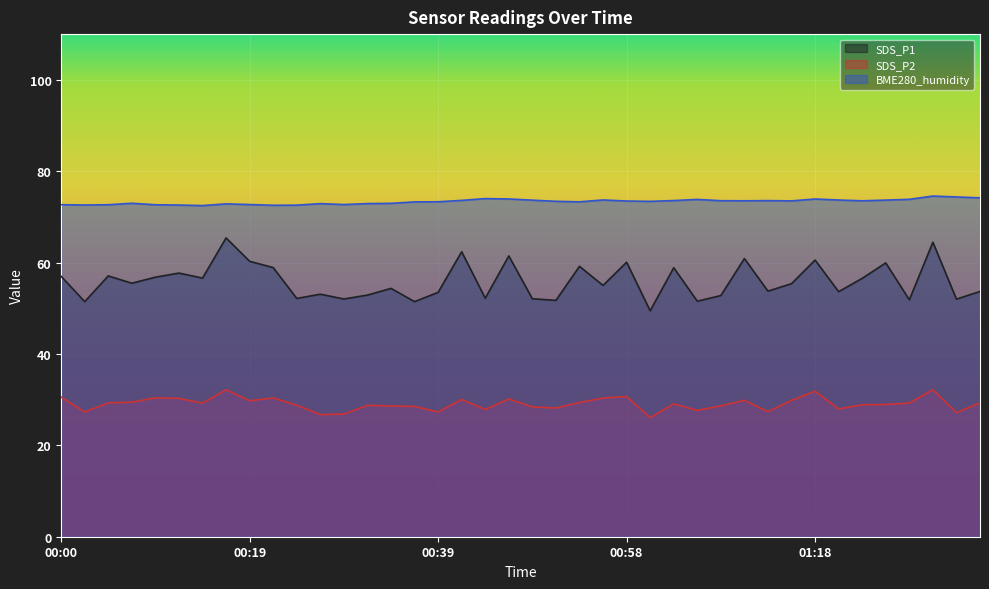

List the labels in order of BME280_humidity value, largest first.

01:30, 01:33, 01:35, 00:44, 00:46, 01:18, 01:28, 01:06, 00:56, 01:21, 01:26, 00:49, 00:41, 01:03, 01:13, 01:08, 01:11, 01:23, 01:16, 00:58, 00:51, 01:01, 00:39, 00:54, 00:36, 00:07, 00:34, 00:32, 00:27, 00:17, 00:19, 00:29, 00:00, 00:05, 00:10, 00:02, 00:12, 00:24, 00:22, 00:14